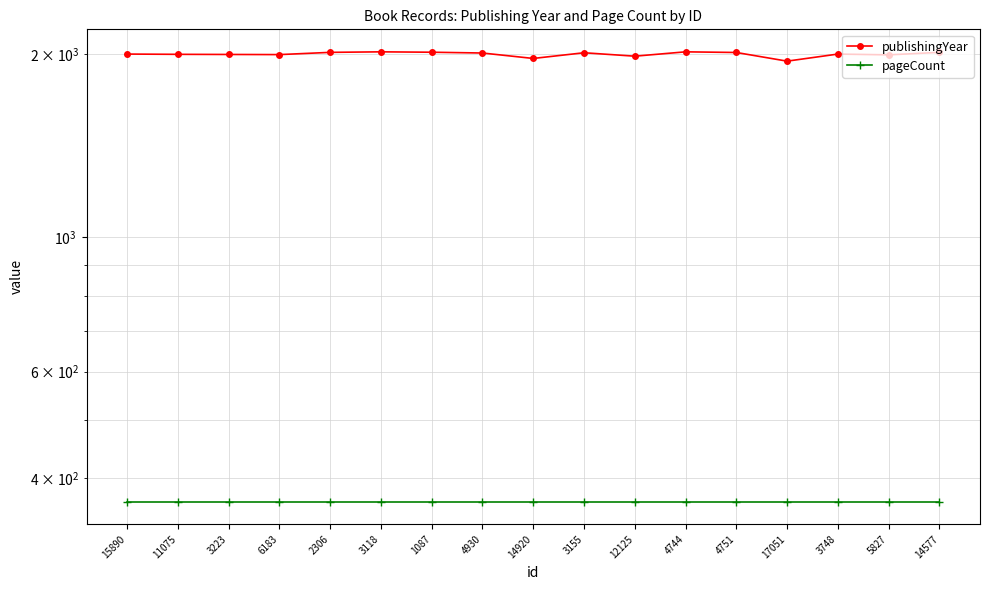

What is the maximum value for publishingYear?

2017